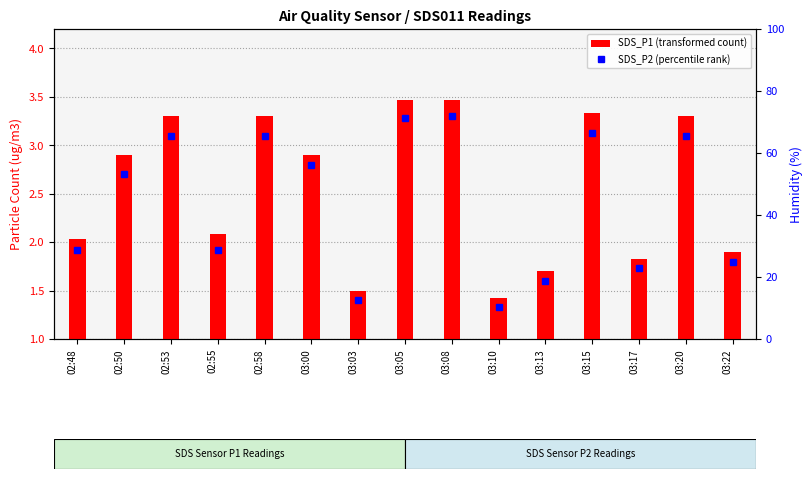

Reading left to right, list all the values displayed in this chart.

02:48=2.0	02:50=2.9	02:53=3.3	02:55=2.1	02:58=3.3	03:00=2.9	03:03=1.5	03:05=3.5	03:08=3.5	03:10=1.4	03:13=1.7	03:15=3.3	03:17=1.8	03:20=3.3	03:22=1.9